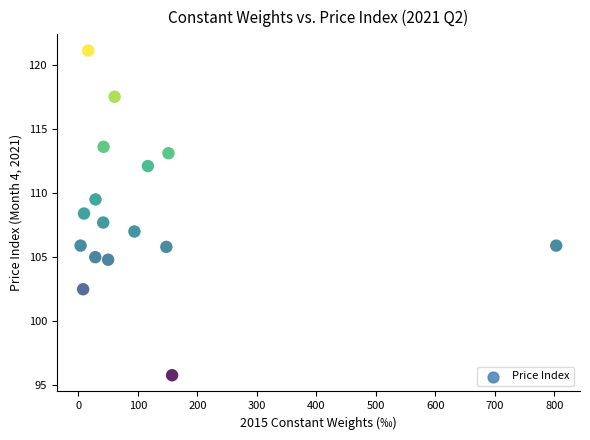

What is the range of X values (max minus min)?

799.8